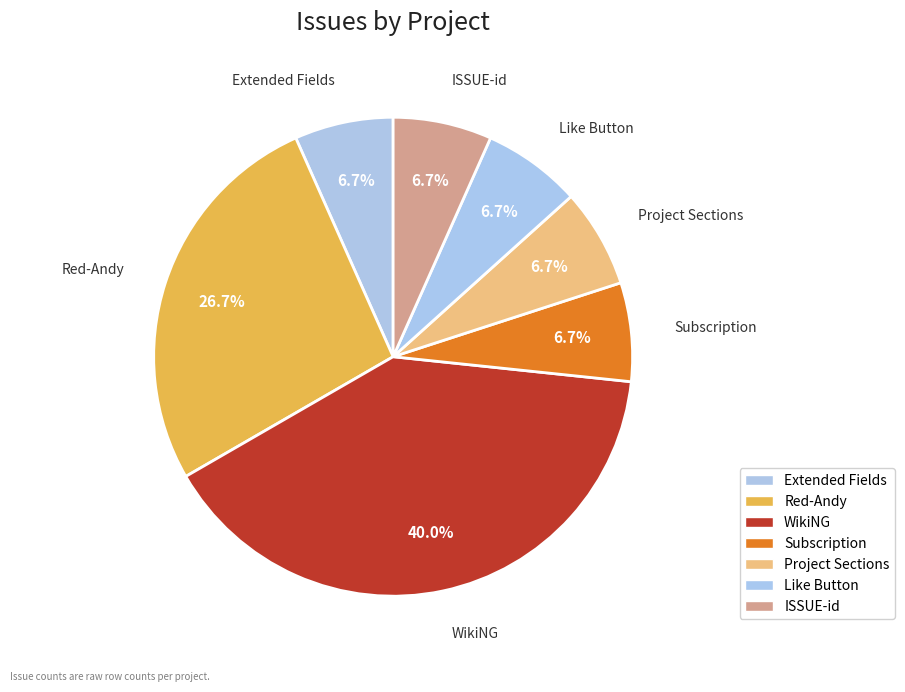

Which category has the biggest portion of the pie?

WikiNG